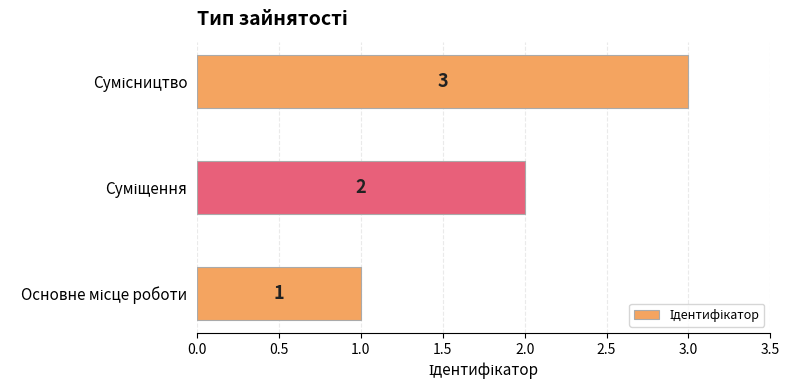

What is the minimum value shown in the chart?

1